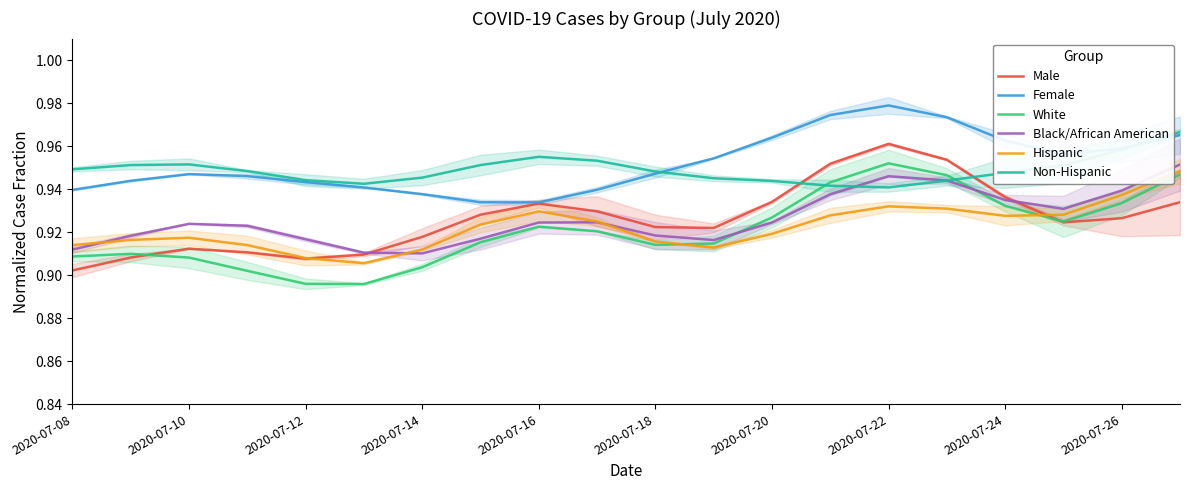

Which series has the largest total across all categories?

Female